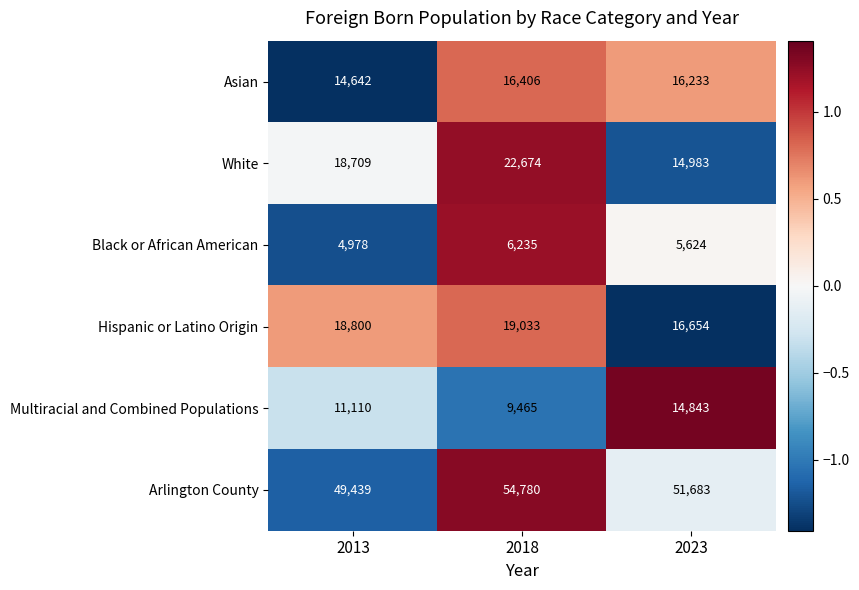

Reading right to left, list all the values displayed in this chart.

Asian: 2023=16233	2018=16406	2013=14642
White: 2023=14983	2018=22674	2013=18709
Black or African American: 2023=5624	2018=6235	2013=4978
Hispanic or Latino Origin: 2023=16654	2018=19033	2013=18800
Multiracial and Combined Populations: 2023=14843	2018=9465	2013=11110
Arlington County: 2023=51683	2018=54780	2013=49439